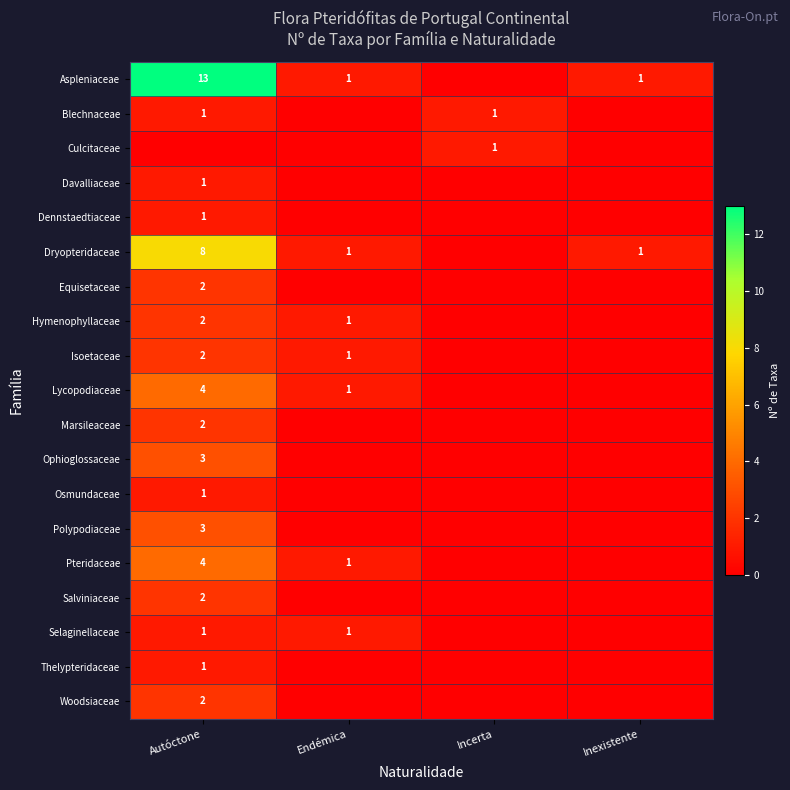

What is the total value across all series at Autóctone?

53